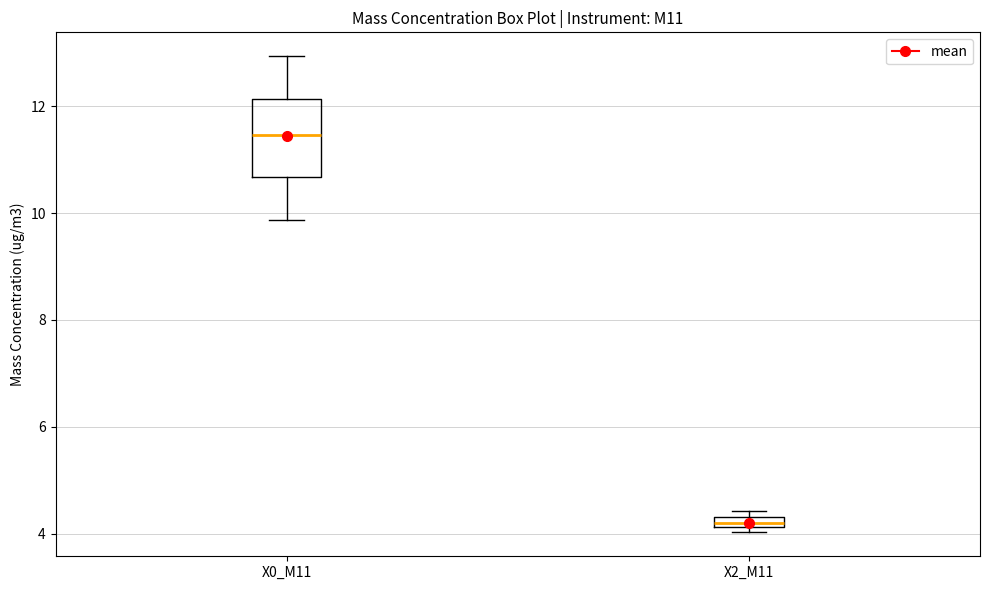

Where is the lower edge of the box for X2_M11 on the y-axis? The values are not printed on the chart, so give them approximately, as read against the axis.

4.2